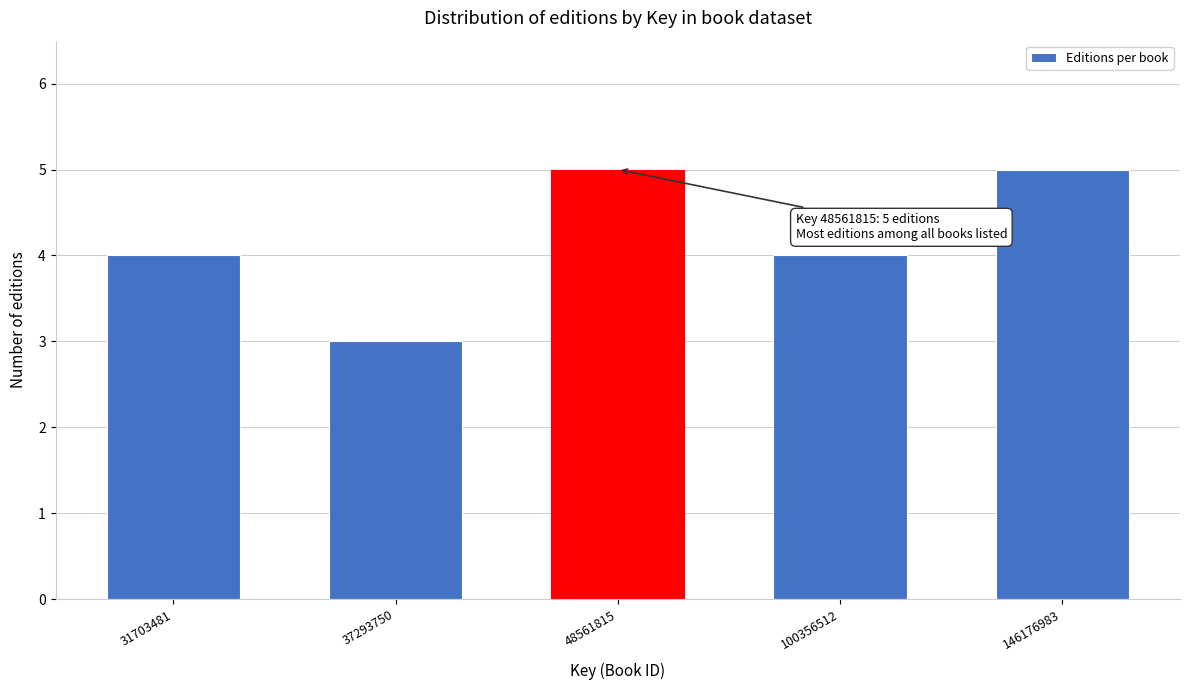

Reading left to right, transcribe all the data shown in this chart.

31703481=4	37293750=3	48561815=5	100356512=4	146176983=5